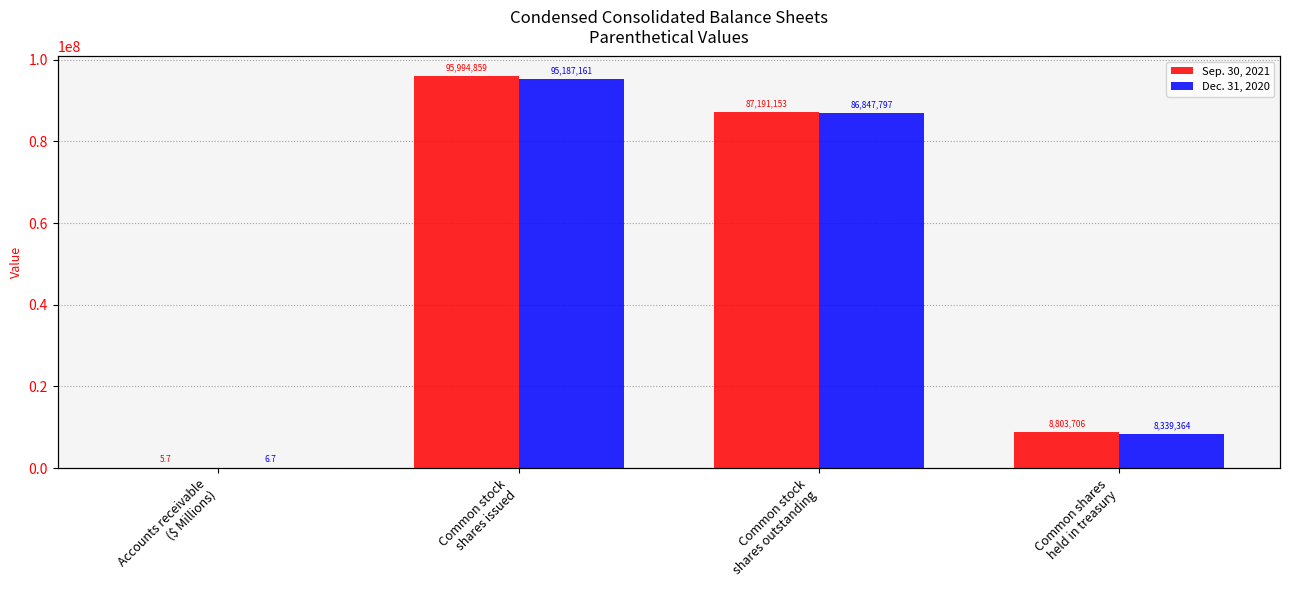

Is it true that Sep. 30, 2021 equals 87191153.0 at Common stock
shares outstanding?

True